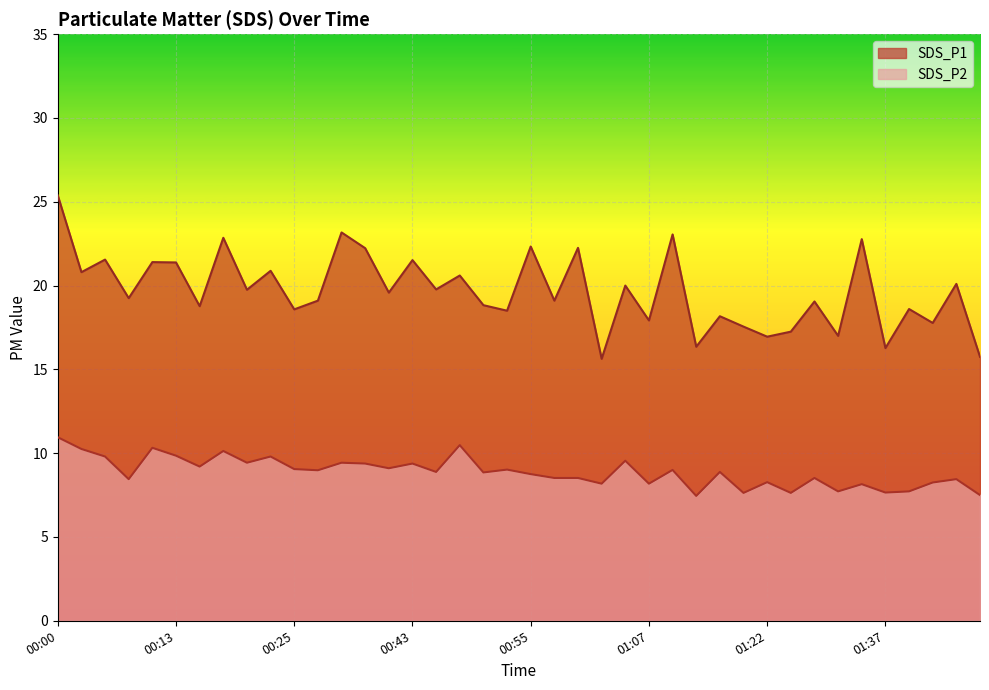

True or false: SDS_P1 and SDS_P2 cross at least once.

False